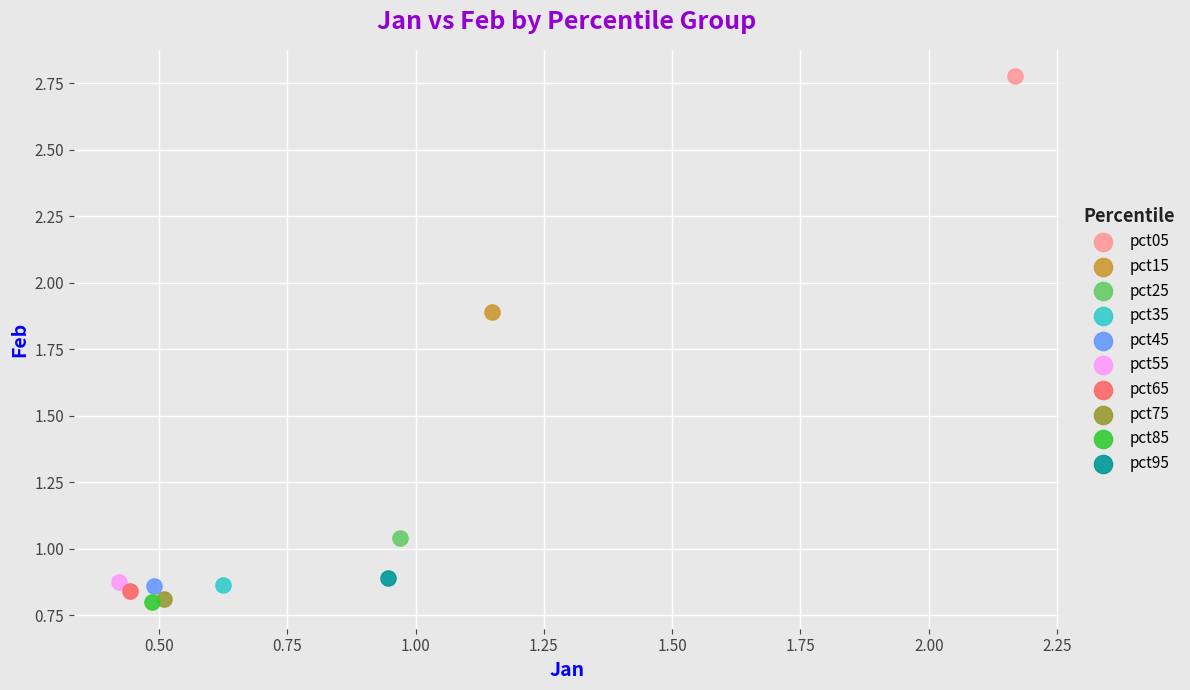

What are all the series names shown in the legend?

pct05, pct15, pct25, pct35, pct45, pct55, pct65, pct75, pct85, pct95